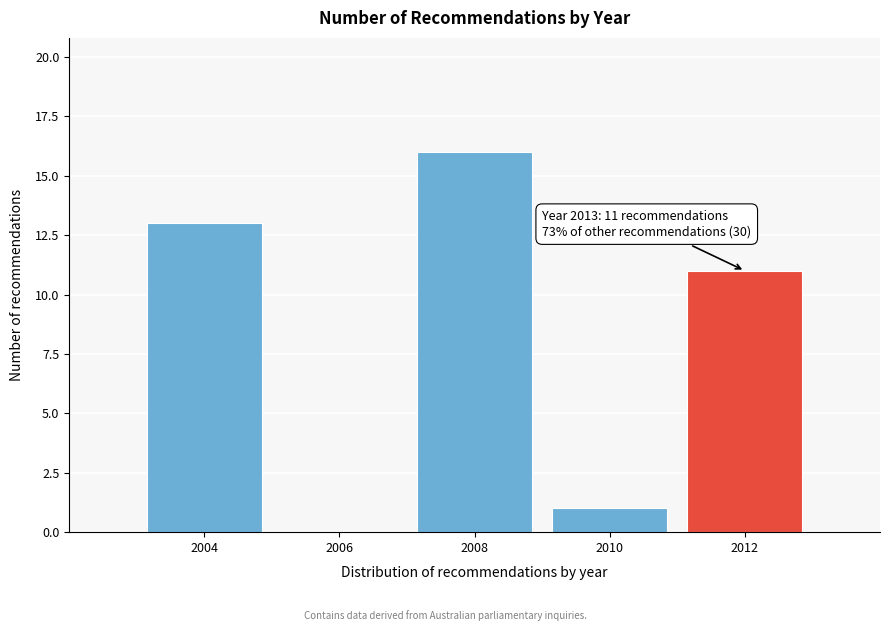

Reading left to right, what are all the values shown in this chart?

2004=13	2006=0	2008=16	2010=1	2012=11